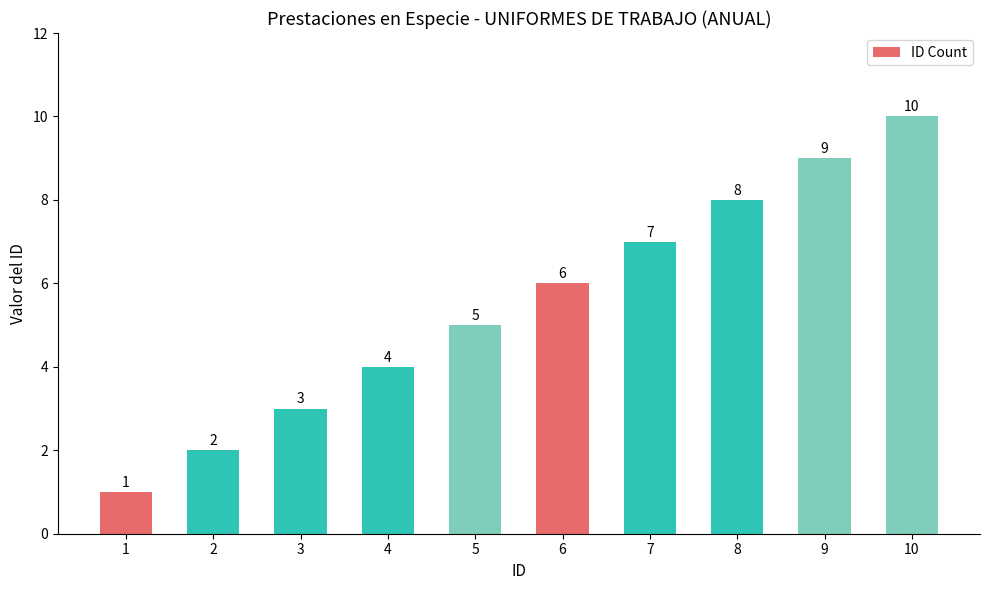

What is the ratio of the value at 8 to the value at 1?

8.0